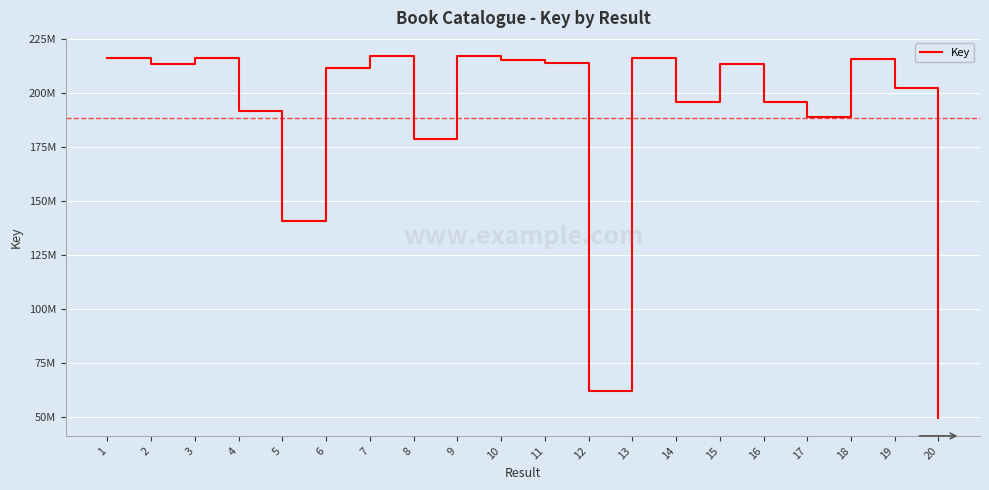

Does the chart have visible grid lines?

Yes